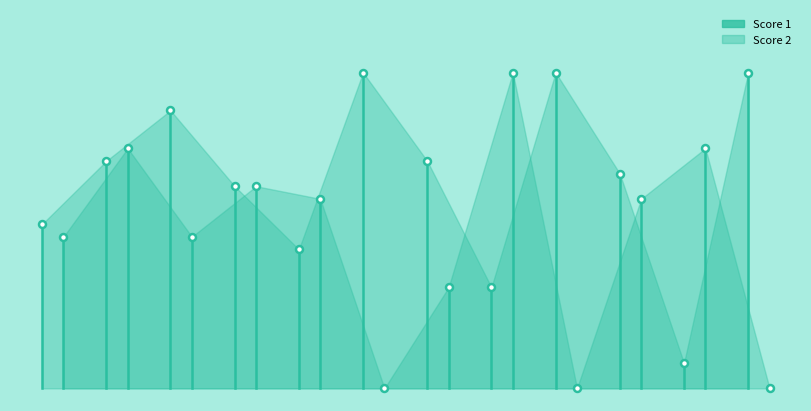

At how many categories does at least one series exceed 4?

1